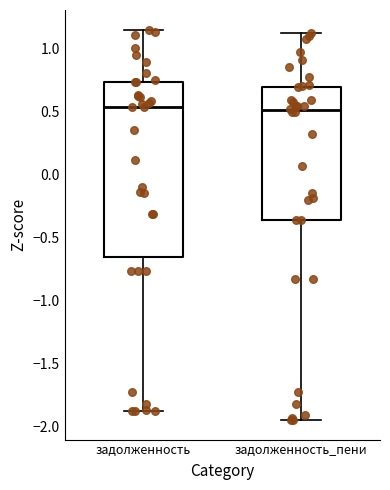

Comparing the boxes themselves (not the whiskers), which one is the tallest?

задолженность